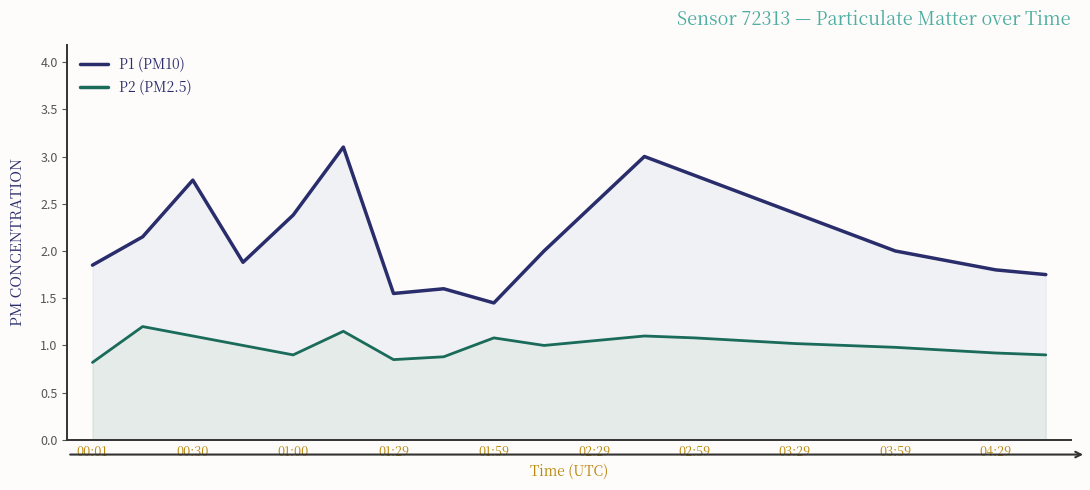

What is the smallest value displayed?

0.8